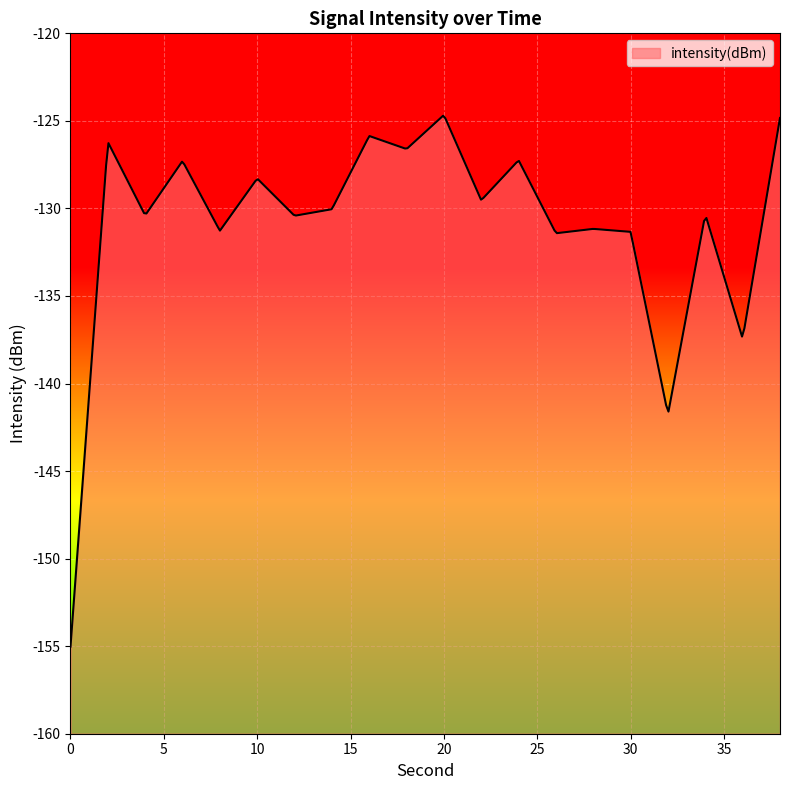

At which category does the data reach its first local valley?

4